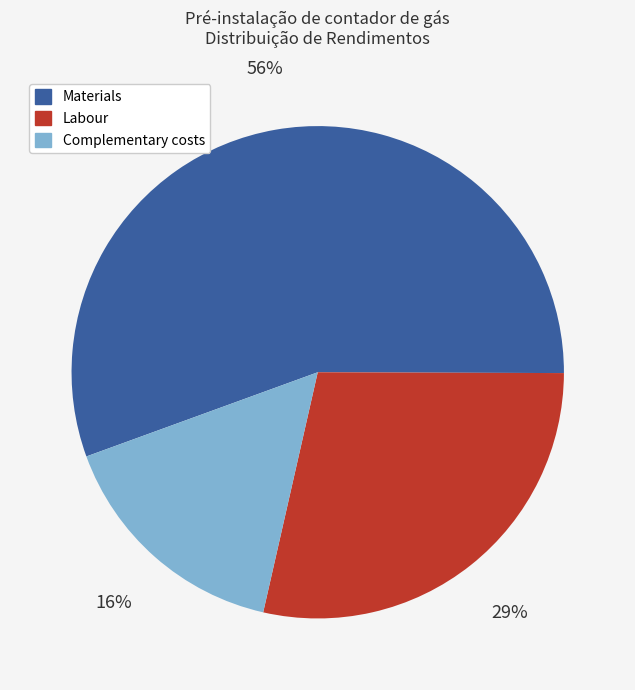

Is there a majority slice in this chart?

Yes